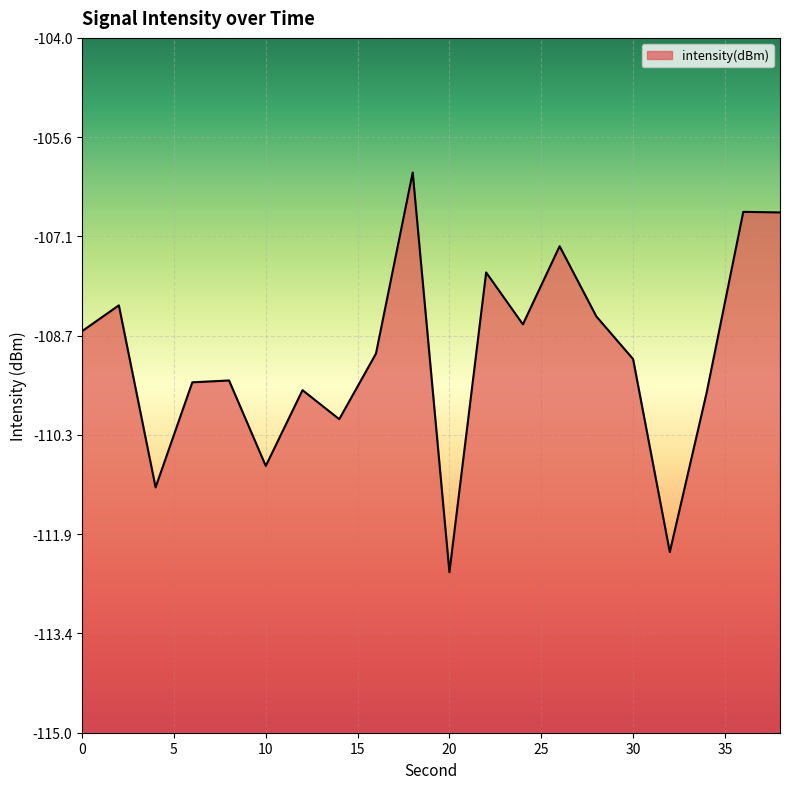

List the labels in order of value, smallest first.

20, 32, 4, 10, 14, 34, 12, 6, 8, 30, 16, 0, 24, 28, 2, 22, 26, 38, 36, 18